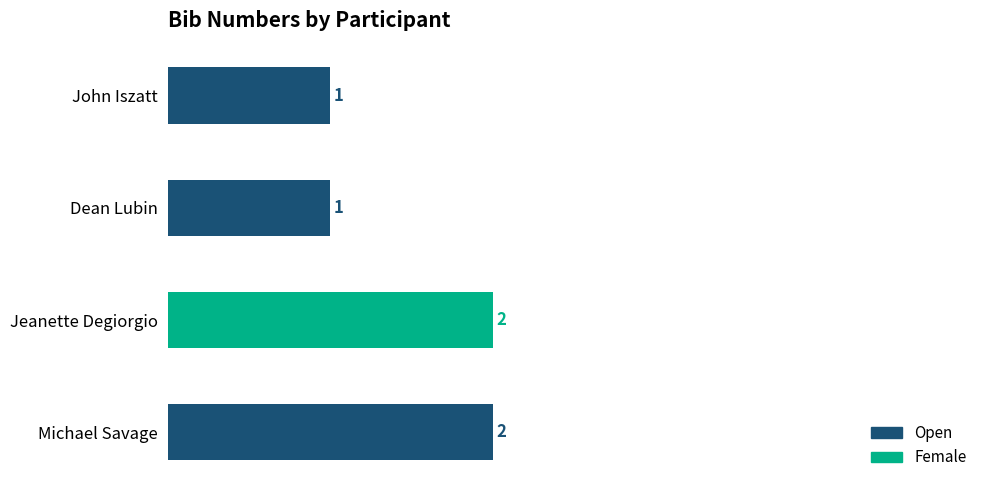

Is it true that the value at Michael Savage is 2?

True